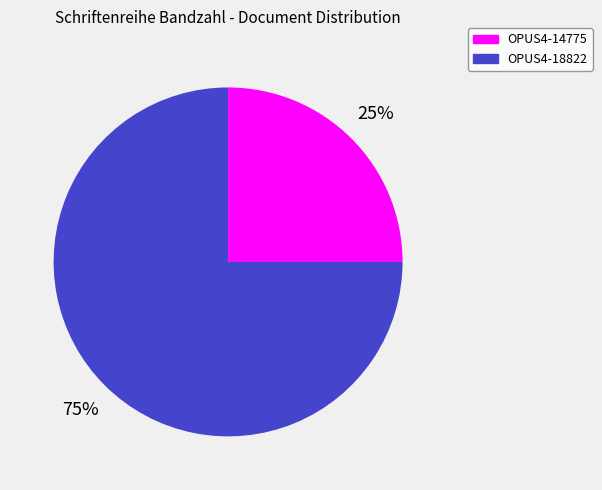

Combined, do OPUS4-14775 and OPUS4-18822 account for over 50%?

Yes